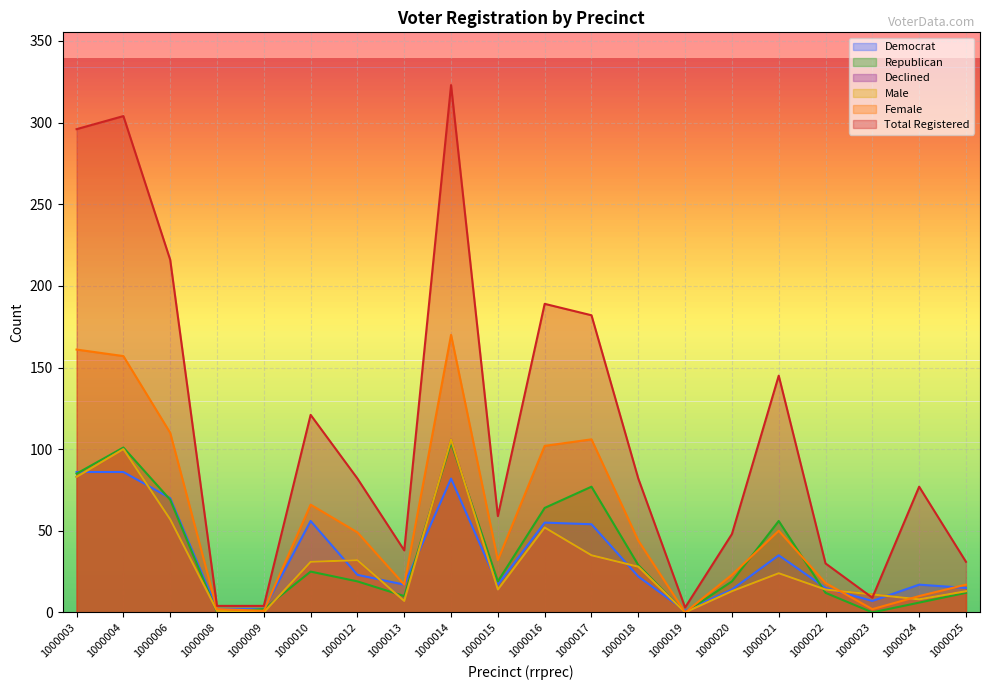

Between which two adjacent categories do female and dem first intersect?

1000009 and 1000010